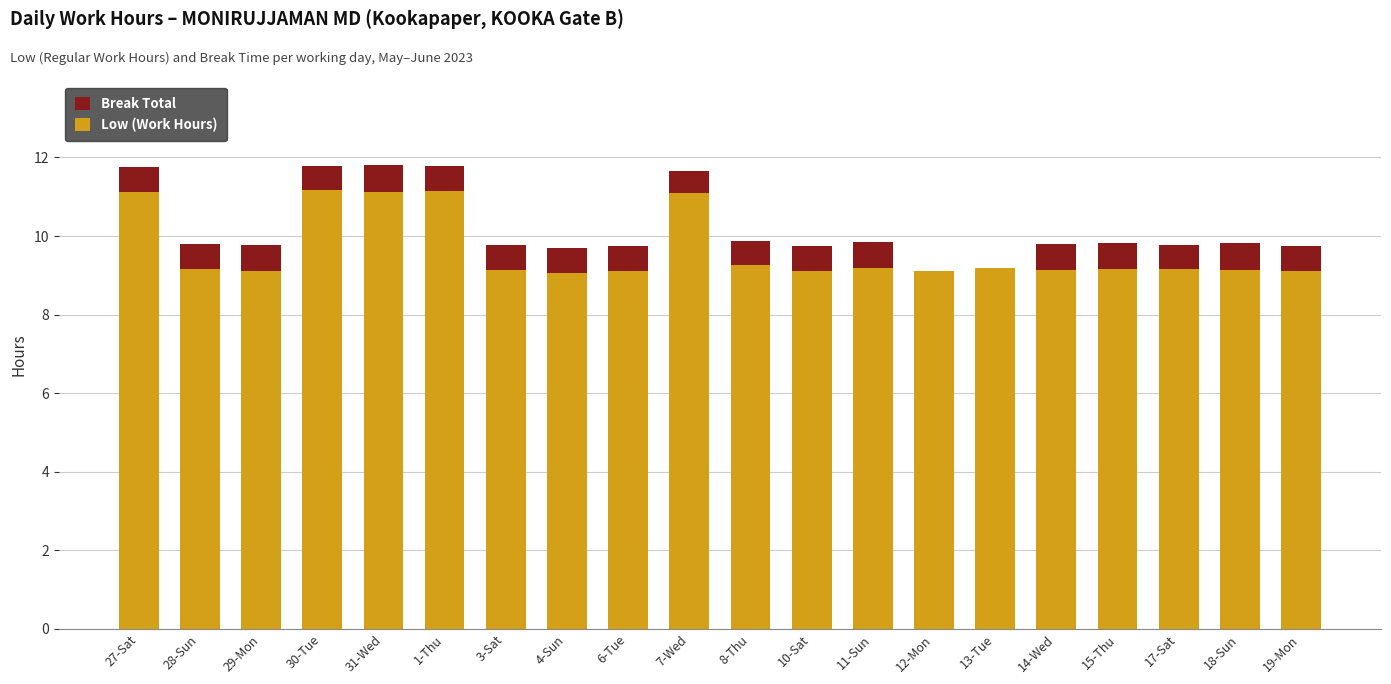

What are all the series names shown in the legend?

Break Total, Low (Work Hours)